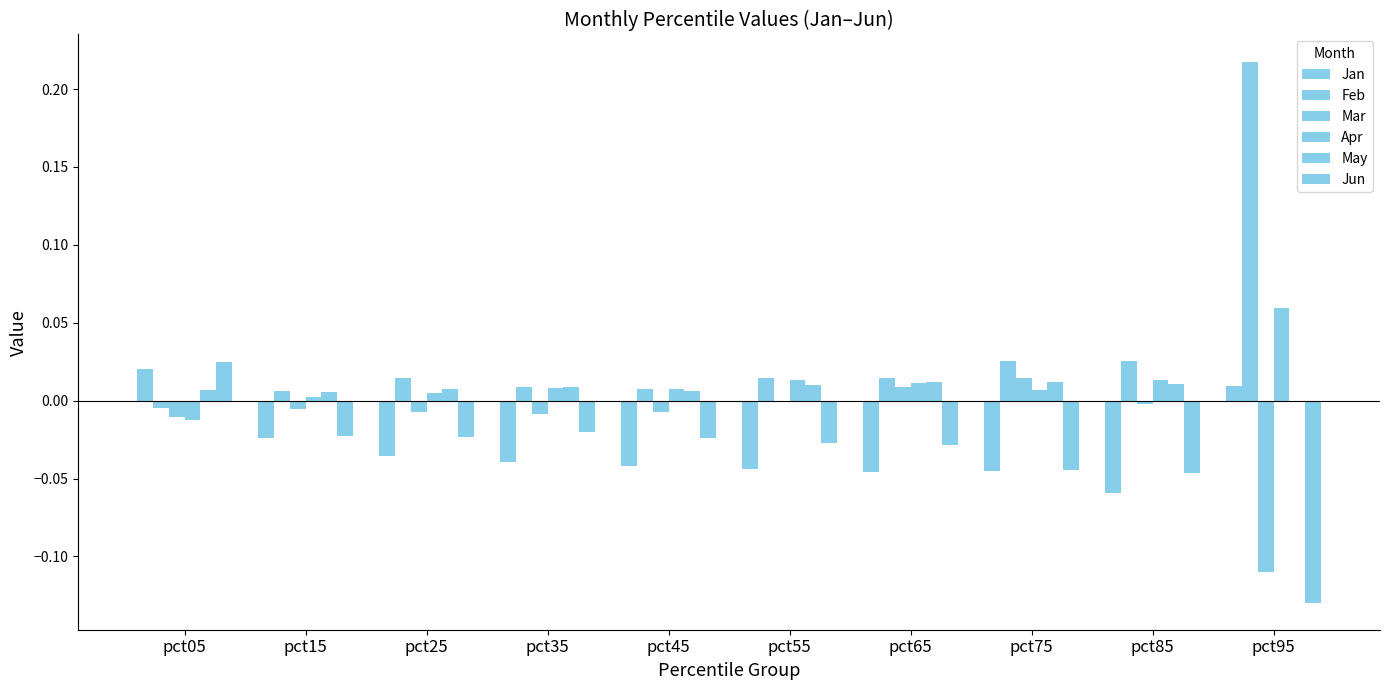

Which series has the widest spread of values?

Feb